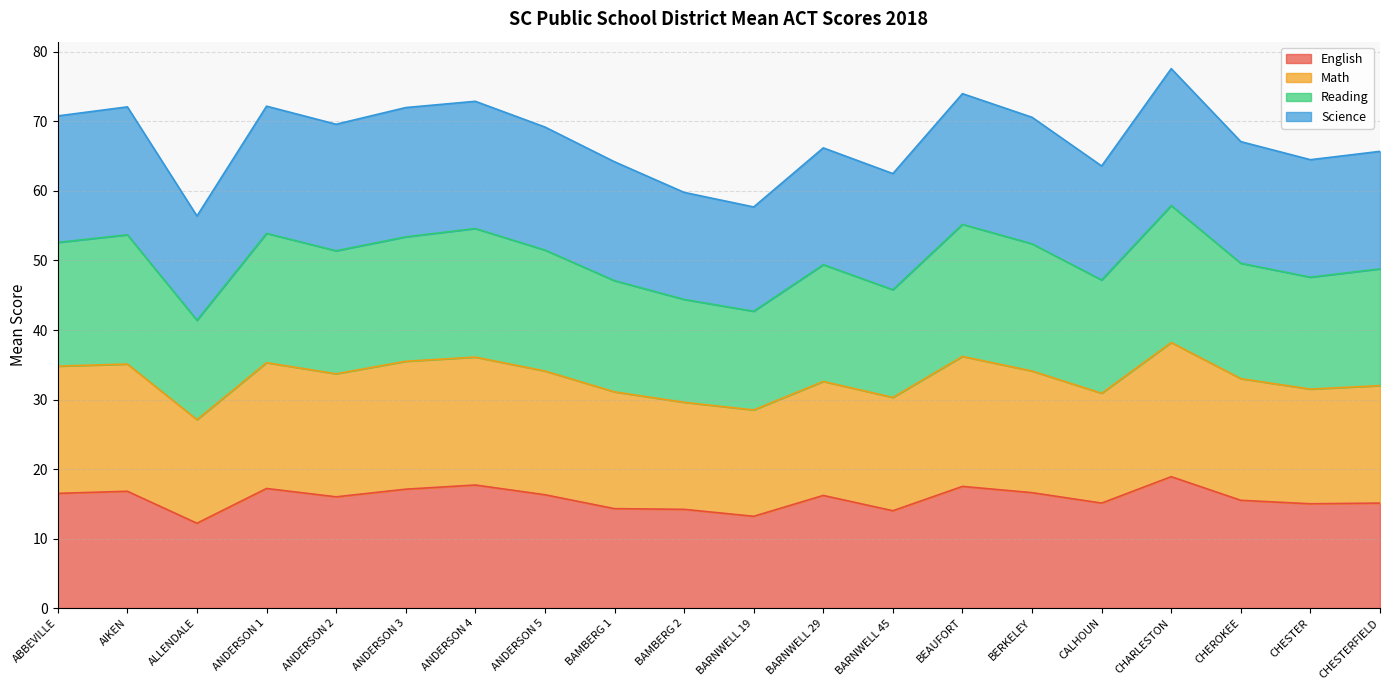

In Science, how many points are lower than both neighbors (excluding endpoints)?

6